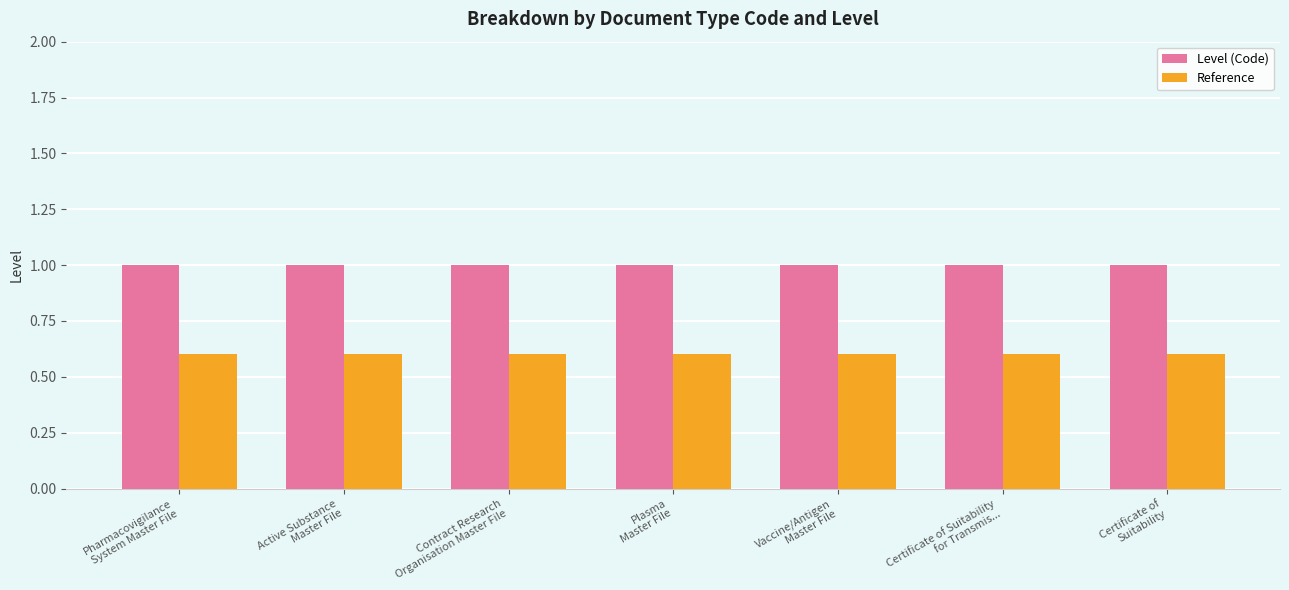

How many categories are shown in the chart?

7